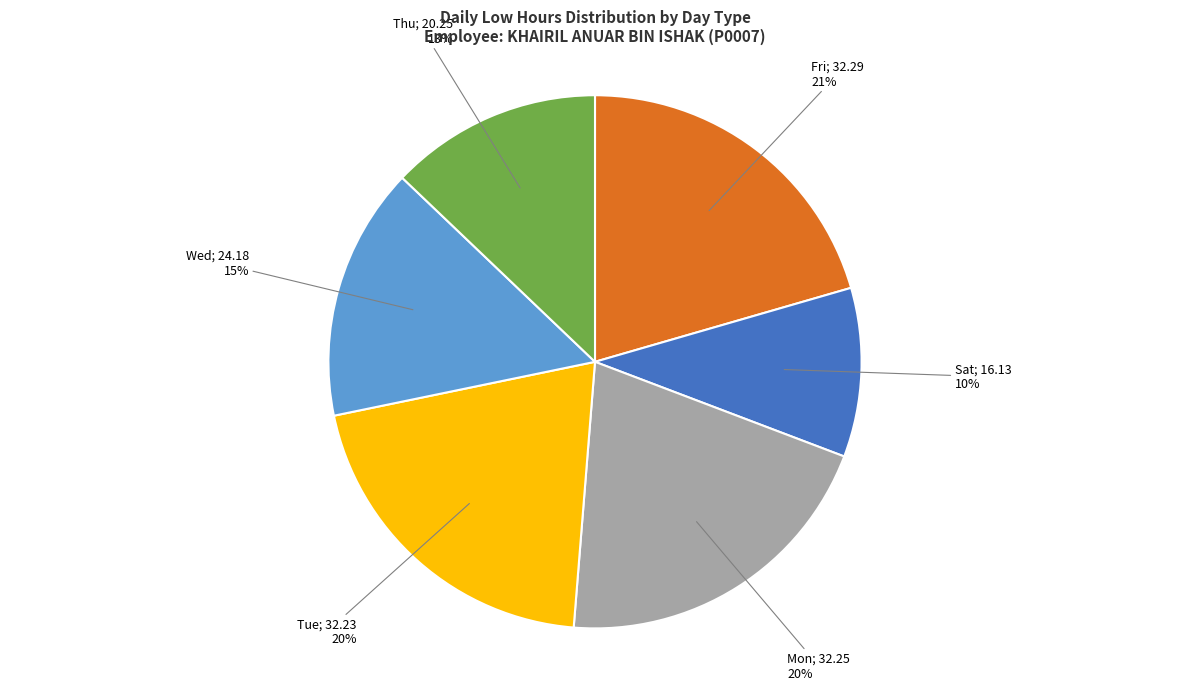

To the nearest percent, what is the average slice percentage?

17%